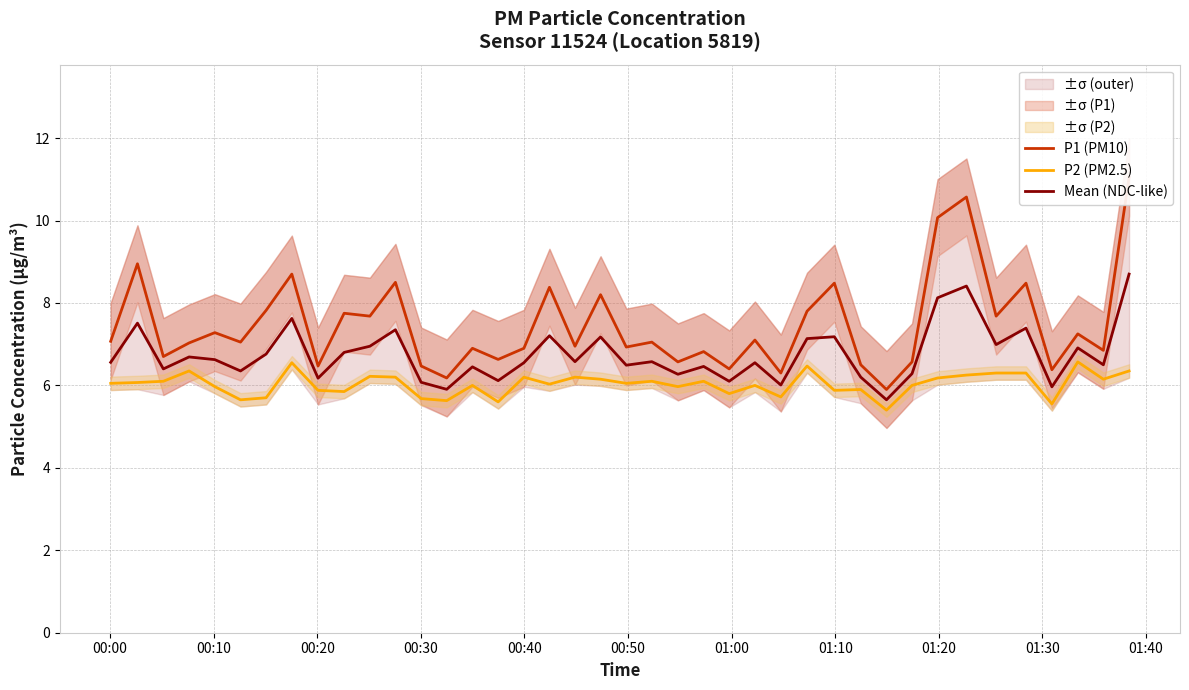

How many lines are shown in the chart?

3